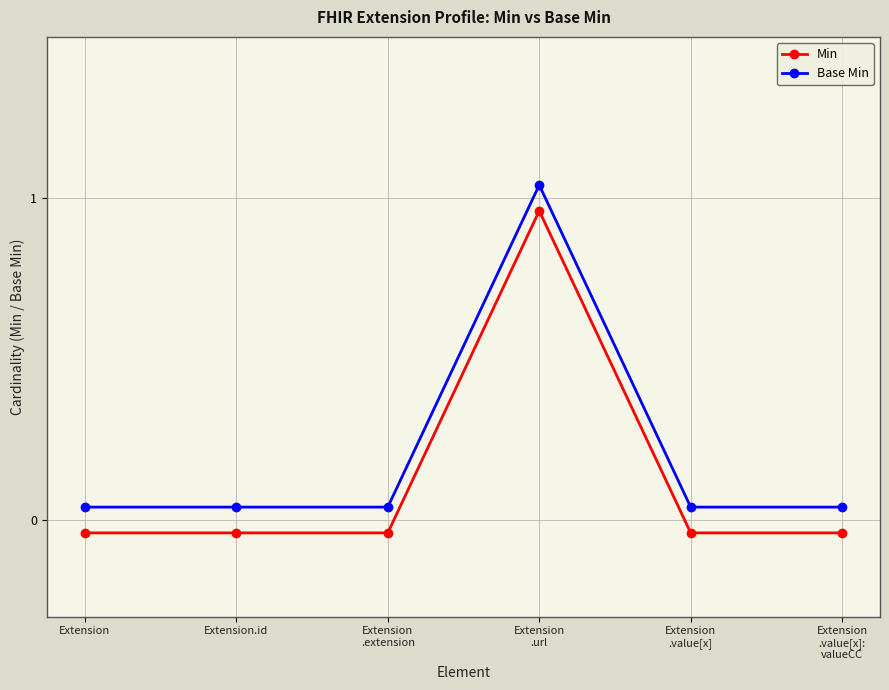

What is the average value of the Min series?

0.1